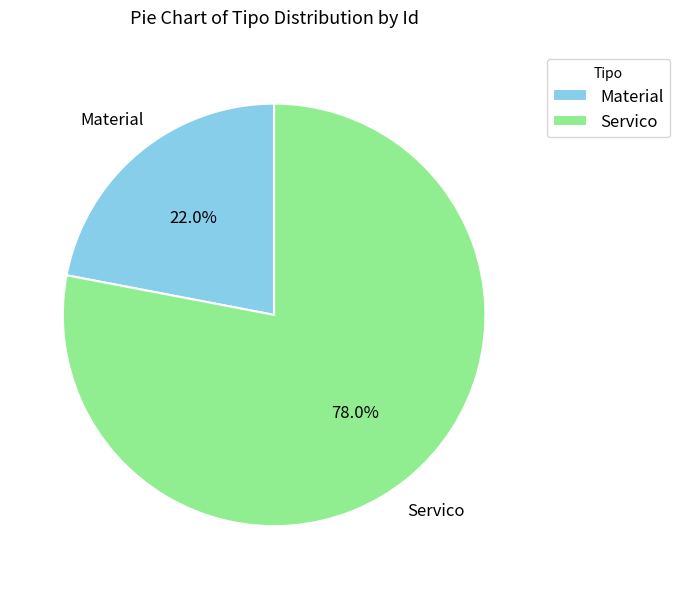

What is the smallest slice in the pie chart?

Material